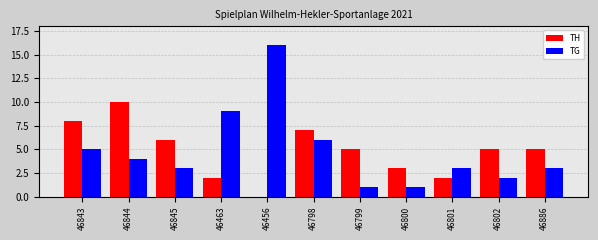

What is the sum of the TG values at 46463 and 46845?

12